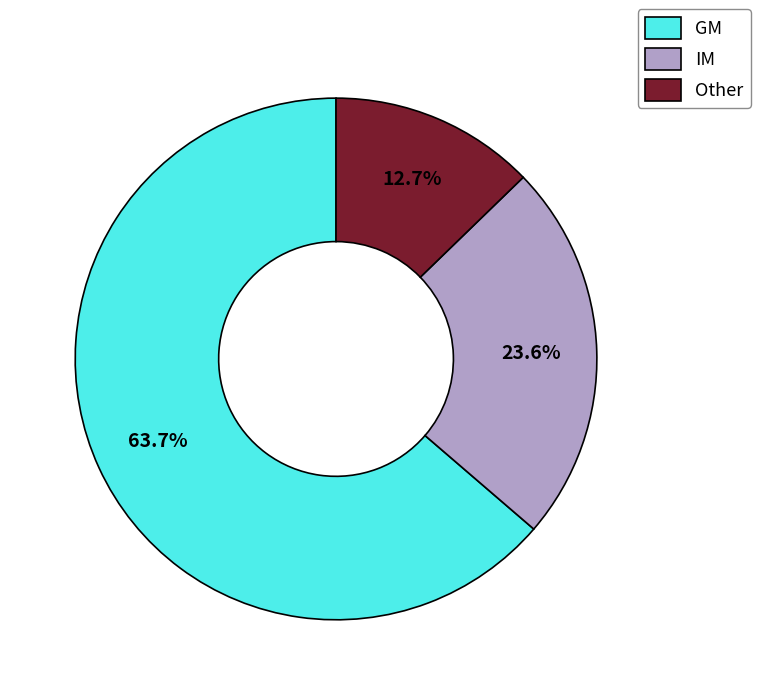

What is the total percentage of IM and GM?

87.3%